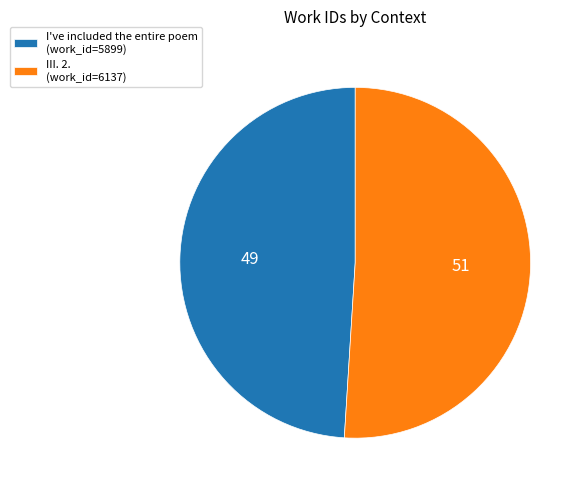

The III. 2. (work_id=6137) slice represents 51% of the pie. True or false?

True